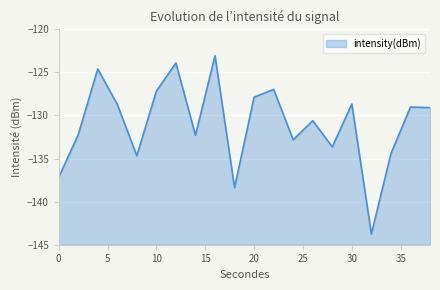

Which category has the highest value across all series?

16